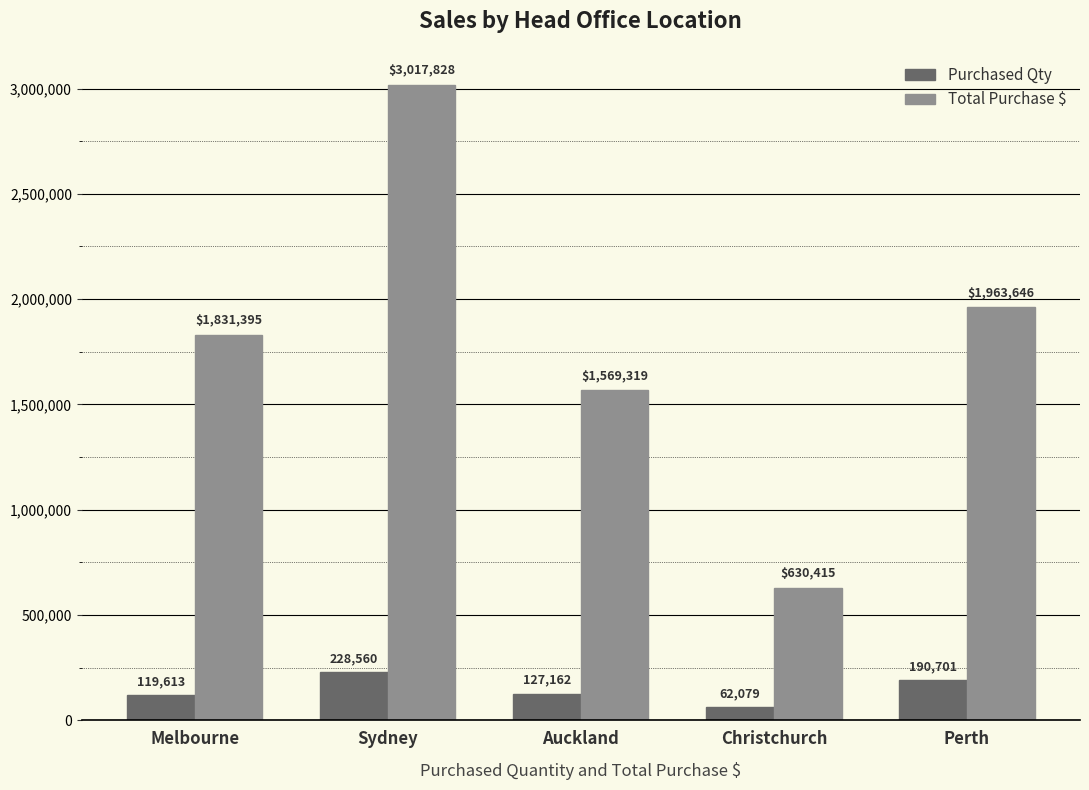

The Total Purchase $ series shows 1831395 at Melbourne. True or false?

True